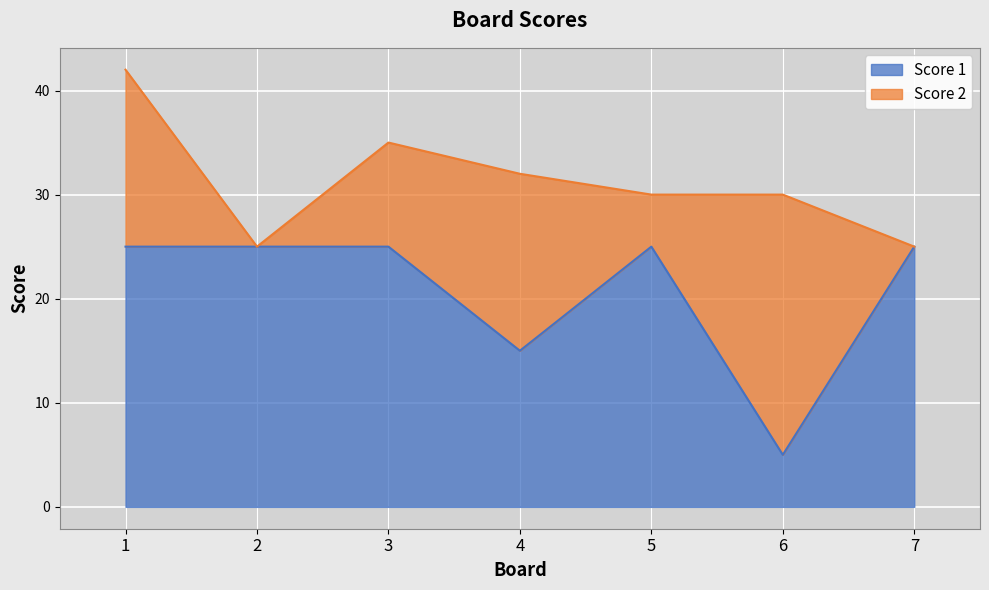

The value at 7 is 25. True or false?

True